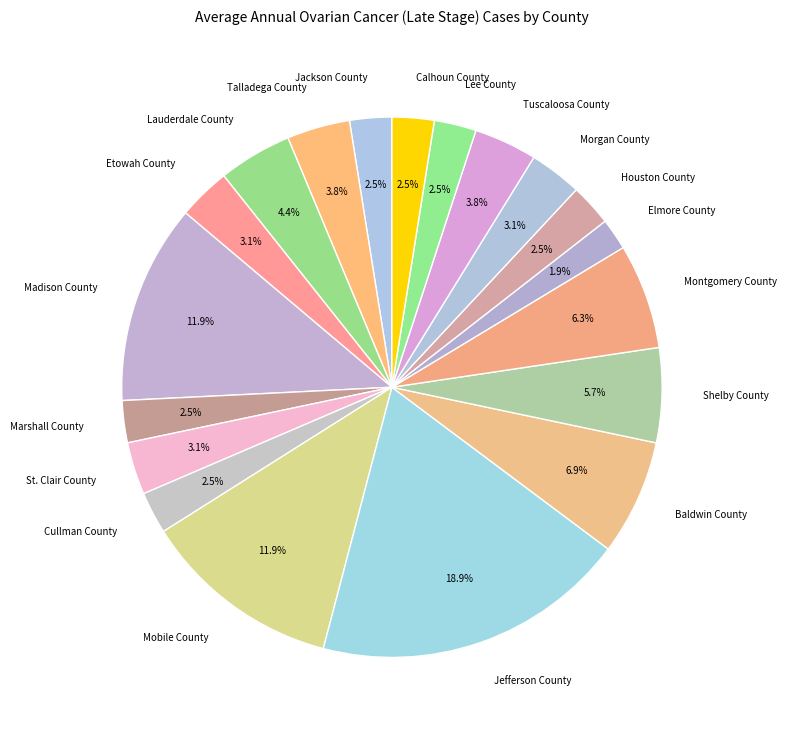

Is there a majority slice in this chart?

No